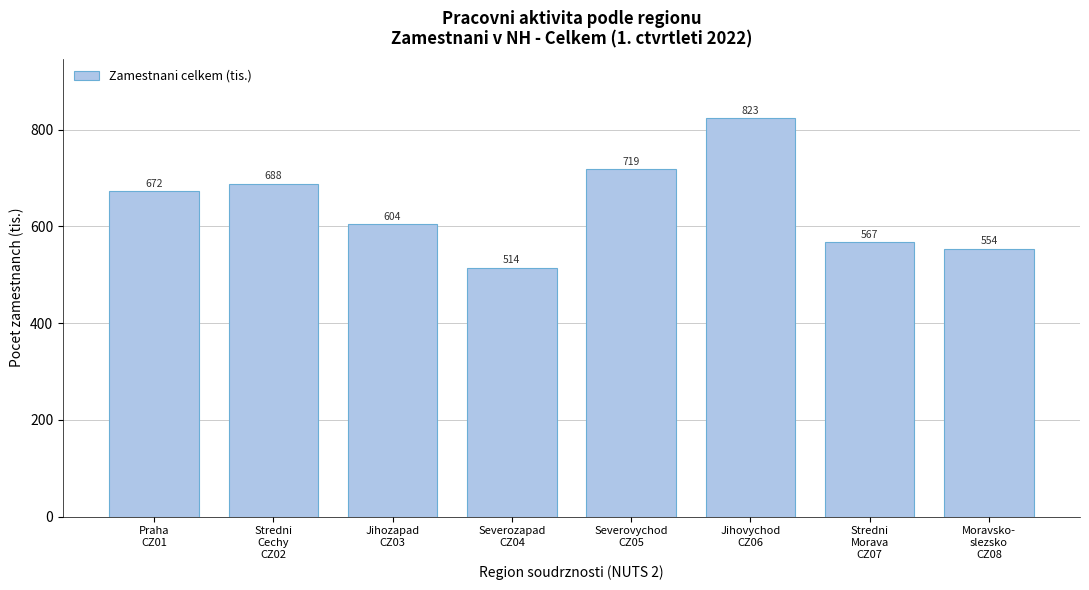

What is the greatest value displayed?

823.0